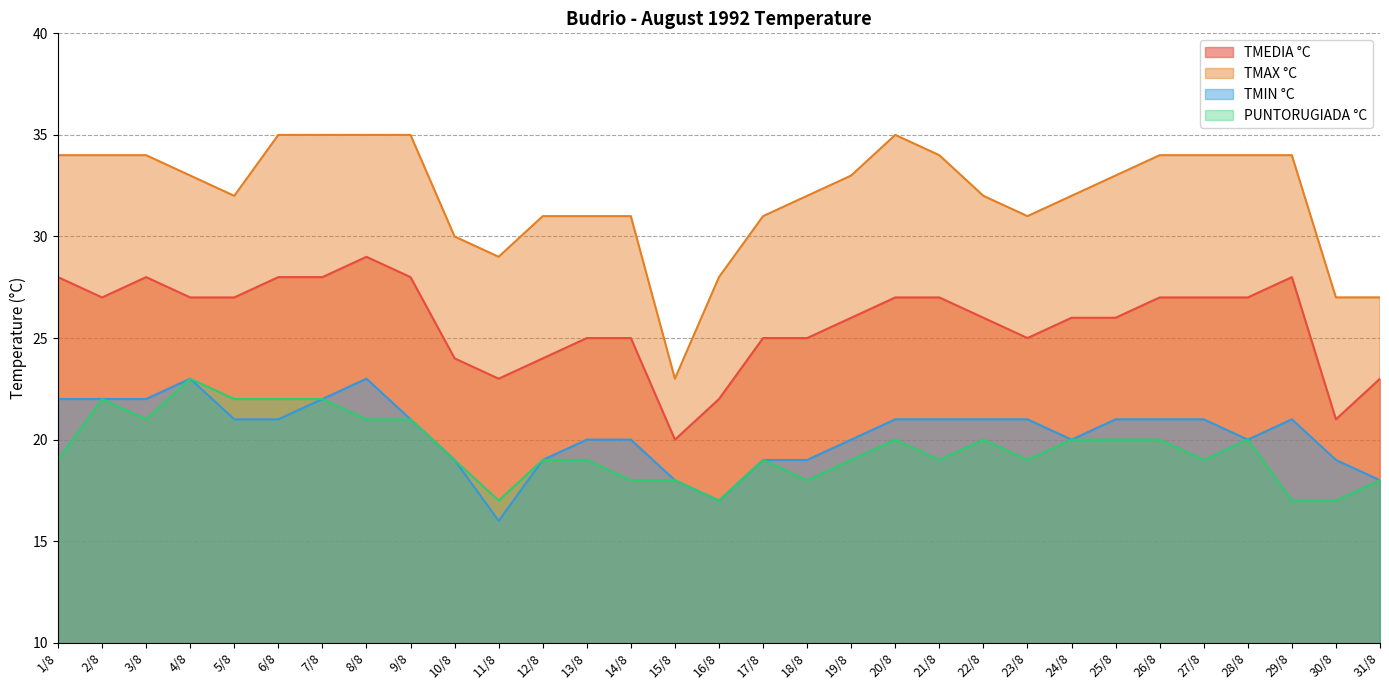

Reading left to right, transcribe all the data shown in this chart.

TMEDIA °C: 1/8=28	2/8=27	3/8=28	4/8=27	5/8=27	6/8=28	7/8=28	8/8=29	9/8=28	10/8=24	11/8=23	12/8=24	13/8=25	14/8=25	15/8=20	16/8=22	17/8=25	18/8=25	19/8=26	20/8=27	21/8=27	22/8=26	23/8=25	24/8=26	25/8=26	26/8=27	27/8=27	28/8=27	29/8=28	30/8=21	31/8=23
TMAX °C: 1/8=34	2/8=34	3/8=34	4/8=33	5/8=32	6/8=35	7/8=35	8/8=35	9/8=35	10/8=30	11/8=29	12/8=31	13/8=31	14/8=31	15/8=23	16/8=28	17/8=31	18/8=32	19/8=33	20/8=35	21/8=34	22/8=32	23/8=31	24/8=32	25/8=33	26/8=34	27/8=34	28/8=34	29/8=34	30/8=27	31/8=27
TMIN °C: 1/8=22	2/8=22	3/8=22	4/8=23	5/8=21	6/8=21	7/8=22	8/8=23	9/8=21	10/8=19	11/8=16	12/8=19	13/8=20	14/8=20	15/8=18	16/8=17	17/8=19	18/8=19	19/8=20	20/8=21	21/8=21	22/8=21	23/8=21	24/8=20	25/8=21	26/8=21	27/8=21	28/8=20	29/8=21	30/8=19	31/8=18
PUNTORUGIADA °C: 1/8=19	2/8=22	3/8=21	4/8=23	5/8=22	6/8=22	7/8=22	8/8=21	9/8=21	10/8=19	11/8=17	12/8=19	13/8=19	14/8=18	15/8=18	16/8=17	17/8=19	18/8=18	19/8=19	20/8=20	21/8=19	22/8=20	23/8=19	24/8=20	25/8=20	26/8=20	27/8=19	28/8=20	29/8=17	30/8=17	31/8=18